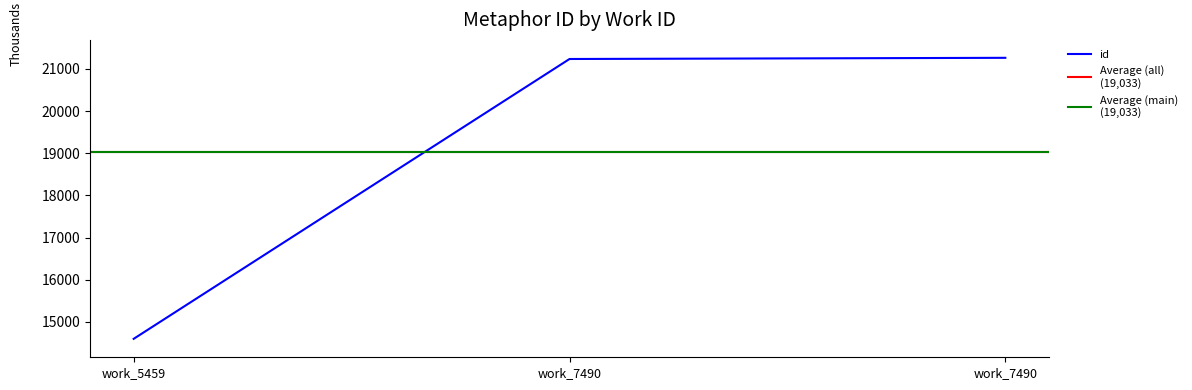

Rank the categories by value from lowest to highest.

work_5459, work_7490, work_7490